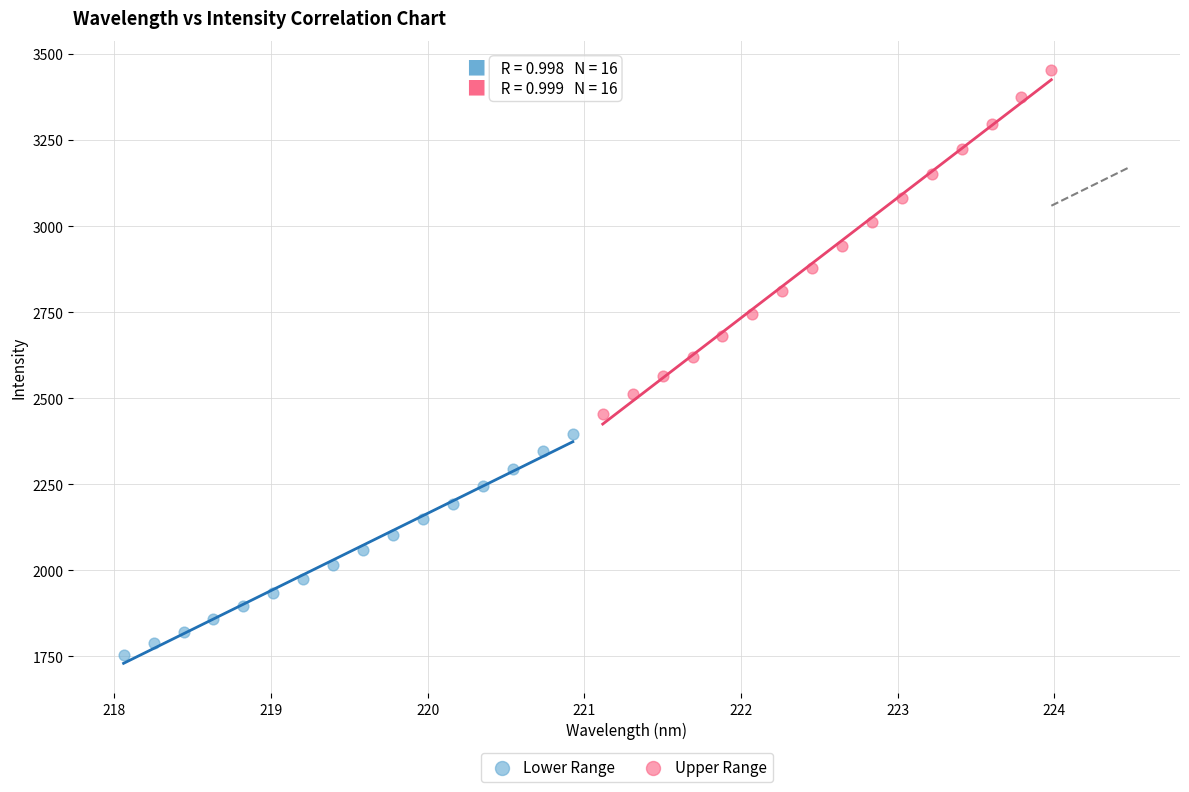

Which series has the largest Y range (max minus min)?

Upper Range